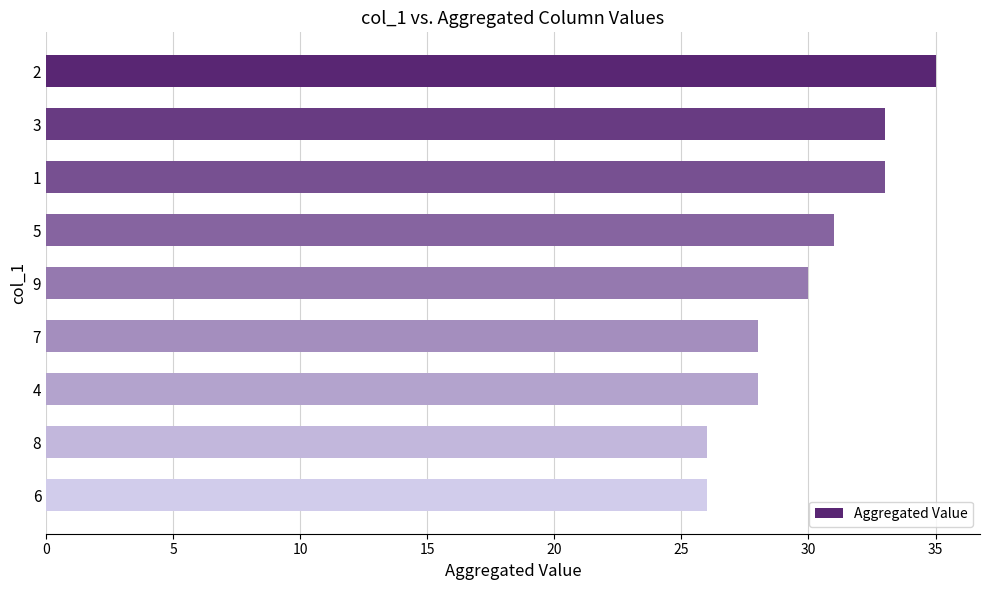

Between 3 and 8, which is larger?

3